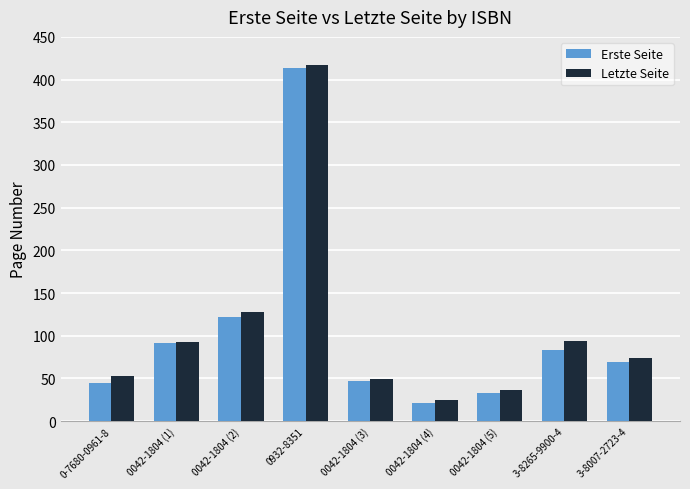

List the series in order of their overall mean, highest first.

Letzte Seite, Erste Seite